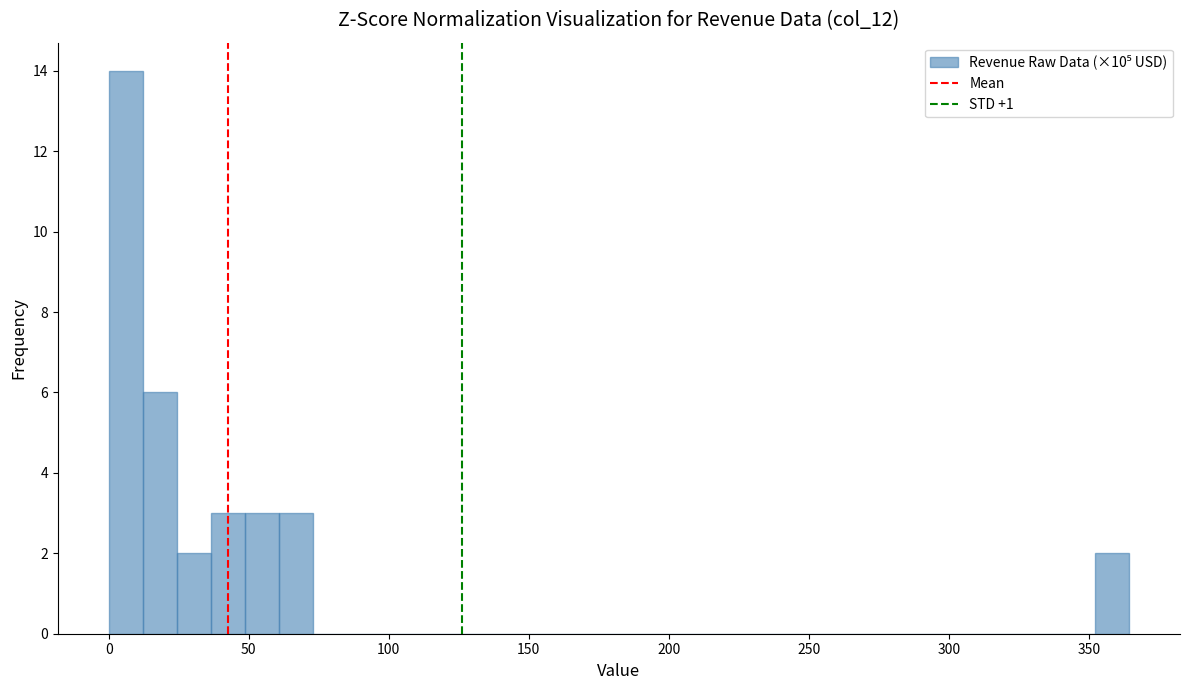

Read against the x-axis, roughly where is the centre of the tallest bar?

5